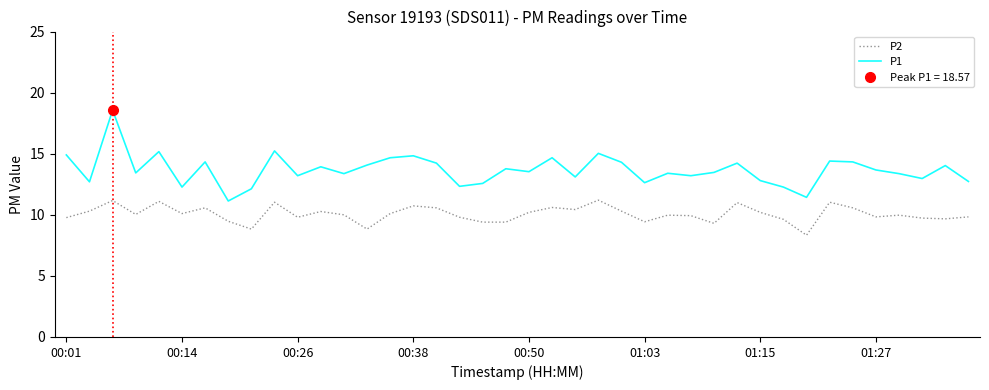

At 39, list the series in order from smallest to largest.

P2, P1